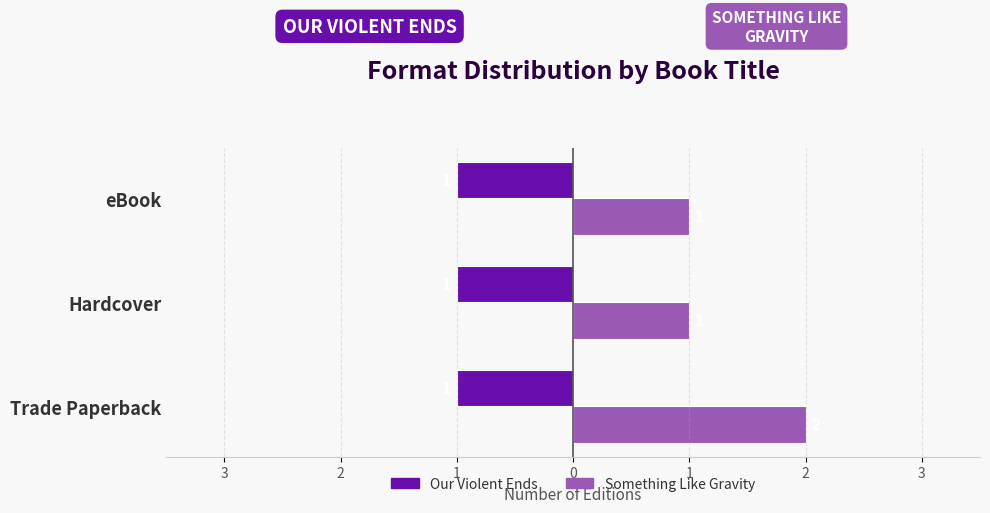

How many bars are there in total?

6